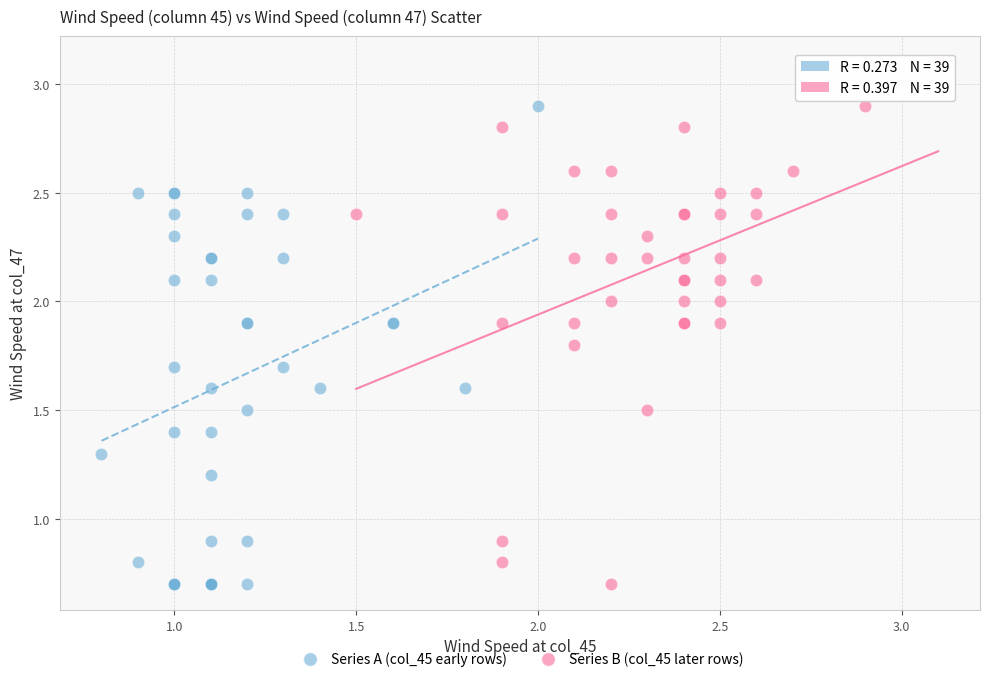

Which series has the largest Y range (max minus min)?

Series B (col_45 later rows)